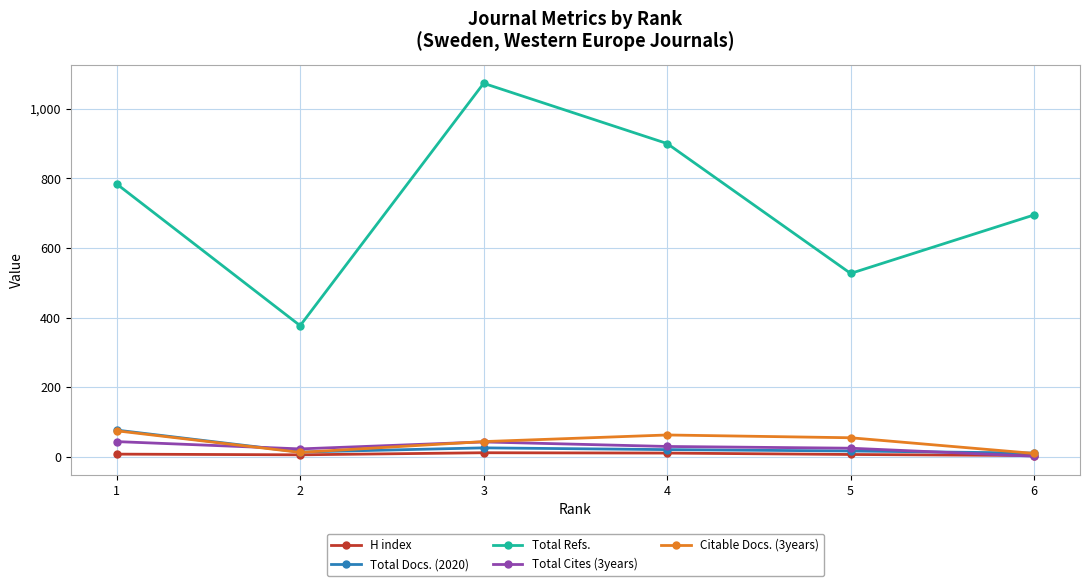

At 2, list the series in order from smallest to largest.

H index, Citable Docs. (3years), Total Docs. (2020), Total Cites (3years), Total Refs.